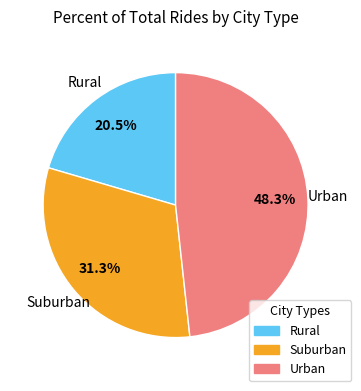

Is there a majority slice in this chart?

No